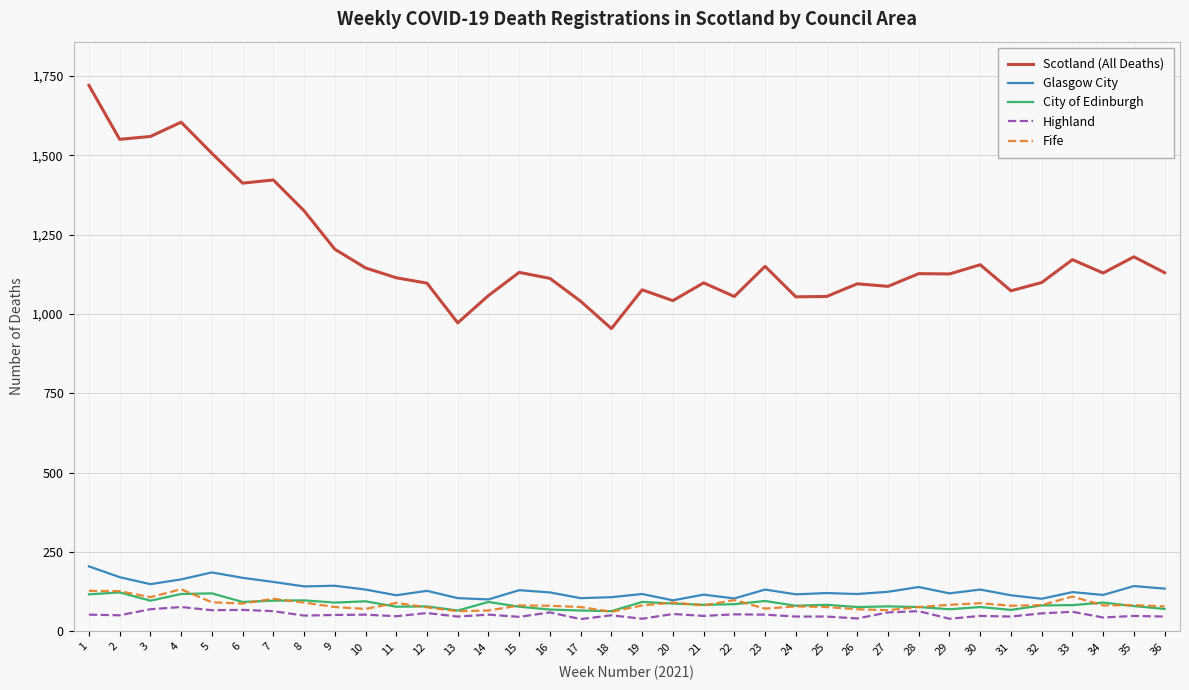

Which series has the largest range (max minus min)?

Scotland (All Deaths)